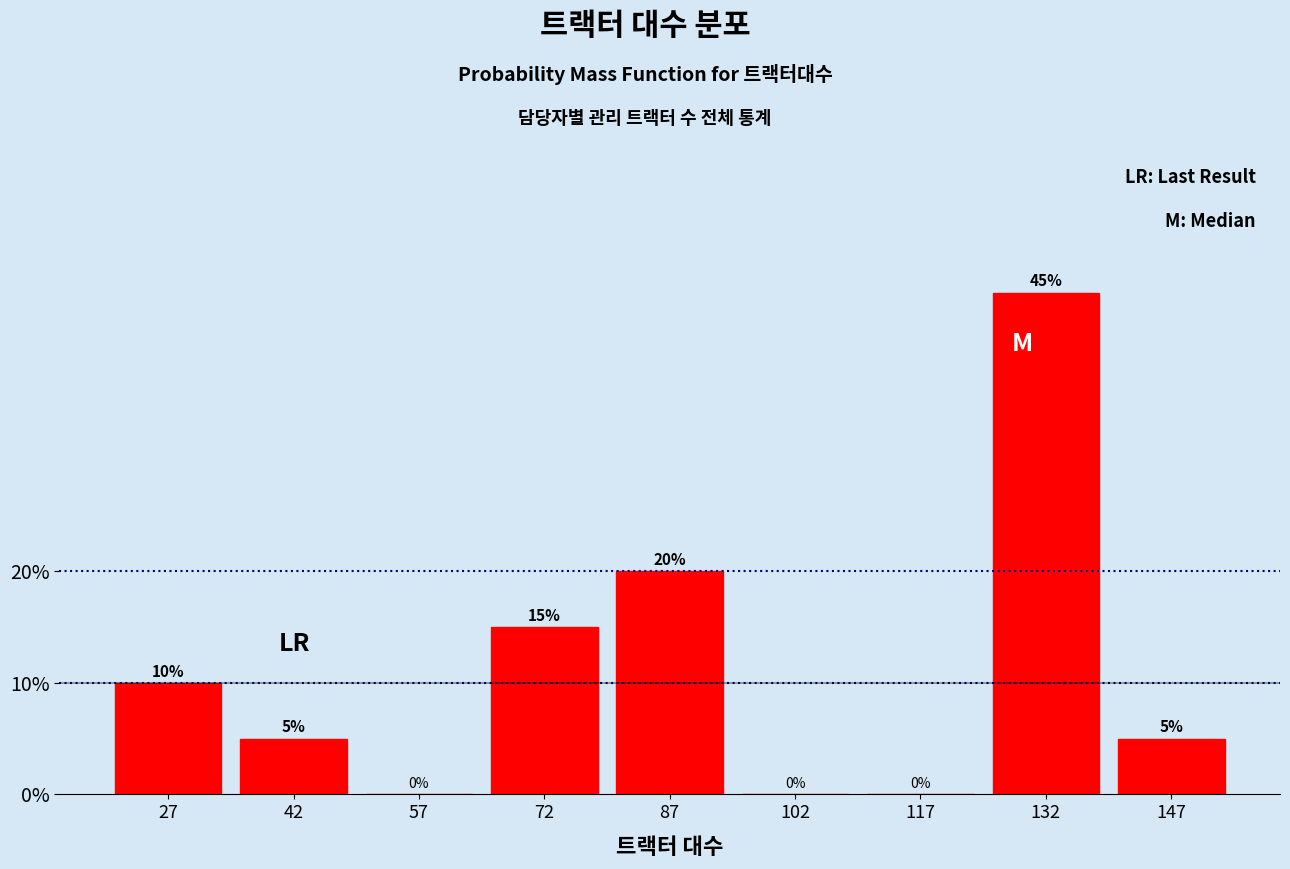

Over which range of the x-axis is the bar tallest?

125 to 140